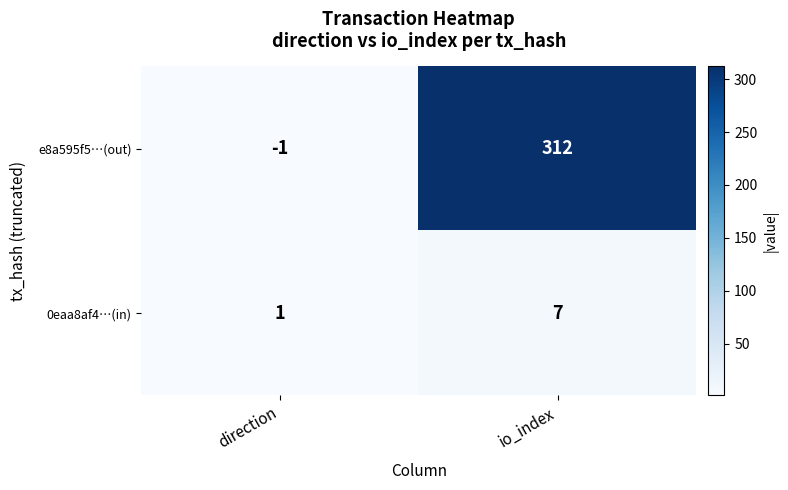

True or false: e8a595f5…(out) has a value of 312 at io_index.

True